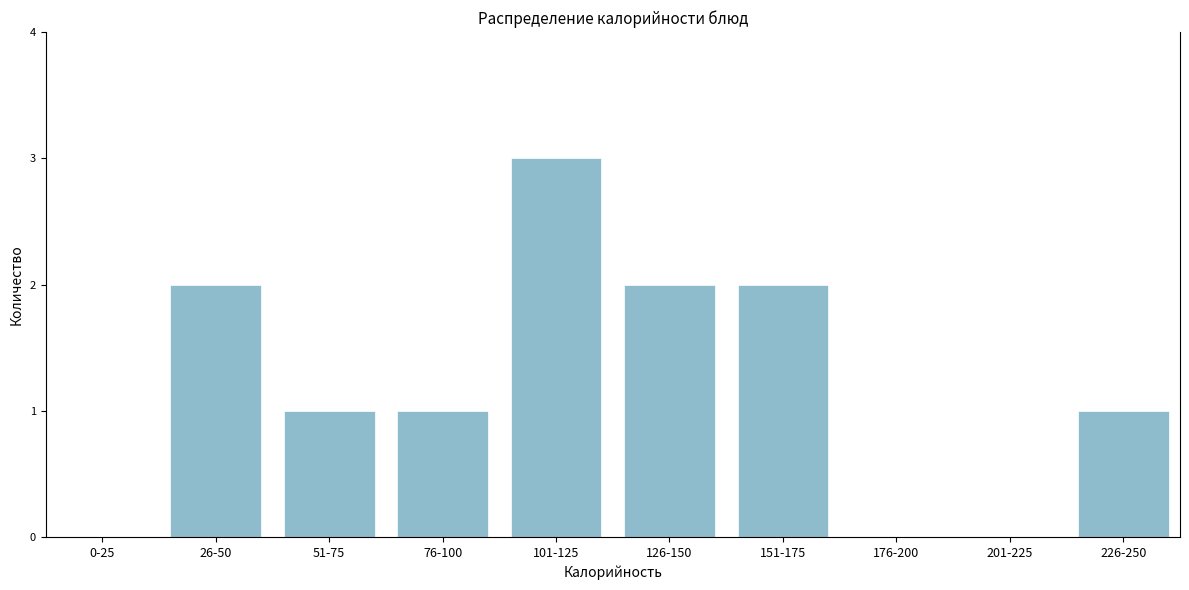

Reading left to right, what are all the values shown in this chart?

0-25=0	26-50=2	51-75=1	76-100=1	101-125=3	126-150=2	151-175=2	176-200=0	201-225=0	226-250=1